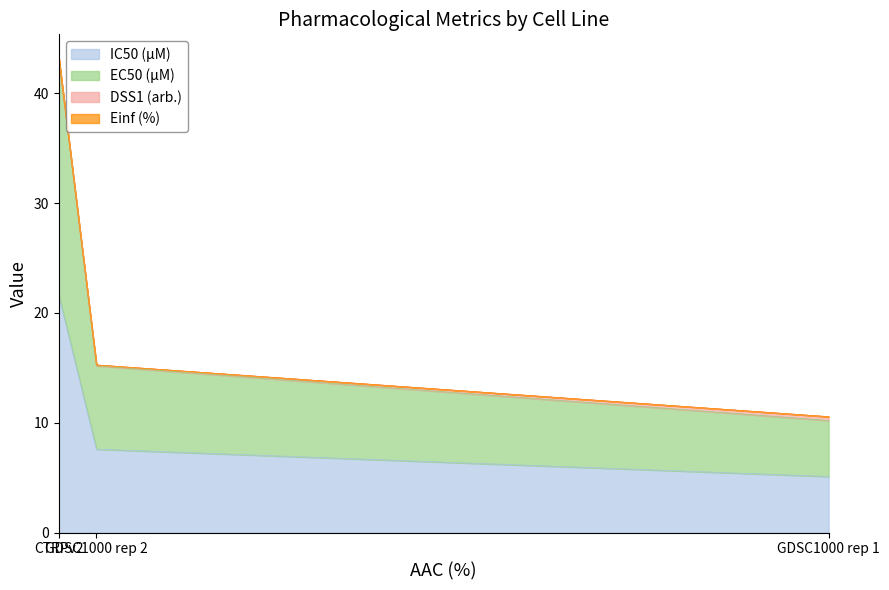

What is the label of the 2nd point from the left?

GDSC1000 rep 2